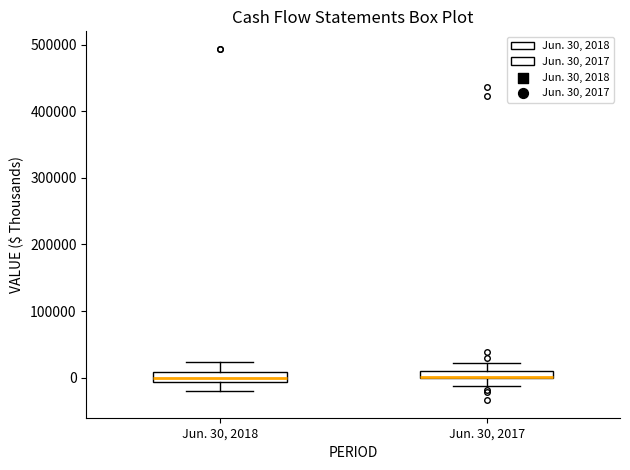

Where does the upper whisker of the box for Jun. 30, 2018 end on the y-axis? The values are not printed on the chart, so give them approximately, as read against the axis.

20000